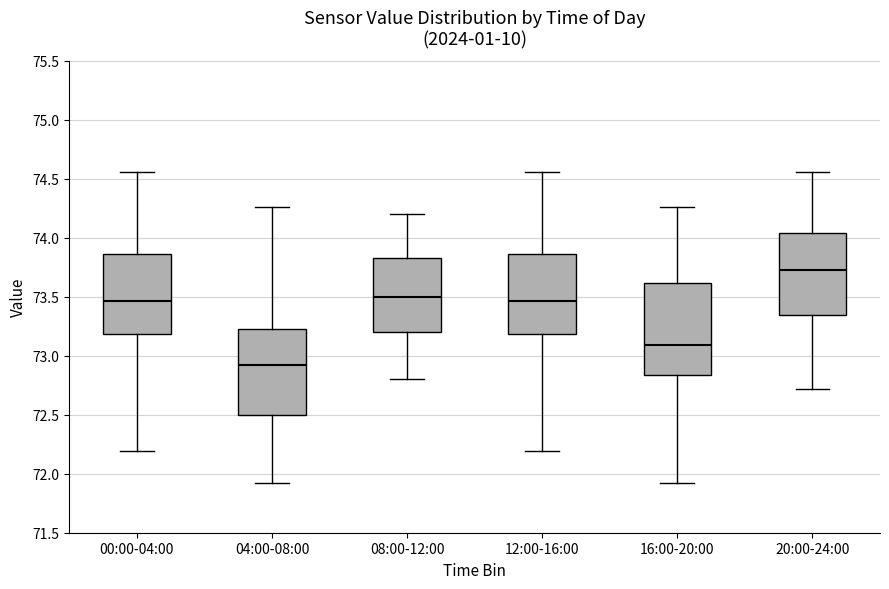

Reading left to right, read every box against the y-axis: the position of its median line, the range the box covers, and the ends of its whiskers. The values are not printed on the chart, so give them approximately, as read against the axis.

00:00-04:00: median 73.45, box 73.20 to 73.85, whiskers 72.20 to 74.55
04:00-08:00: median 72.90, box 72.50 to 73.20, whiskers 71.90 to 74.25
08:00-12:00: median 73.50, box 73.20 to 73.85, whiskers 72.80 to 74.20
12:00-16:00: median 73.45, box 73.20 to 73.85, whiskers 72.20 to 74.55
16:00-20:00: median 73.10, box 72.85 to 73.60, whiskers 71.90 to 74.25
20:00-24:00: median 73.75, box 73.35 to 74.05, whiskers 72.70 to 74.55